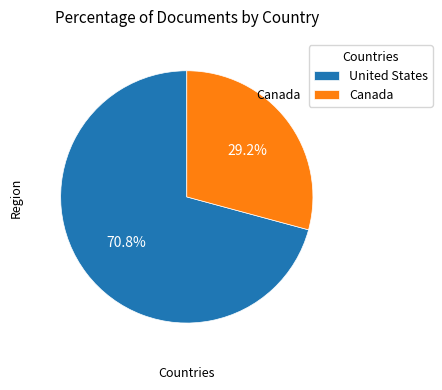

Which has a higher value, United States or Canada?

United States